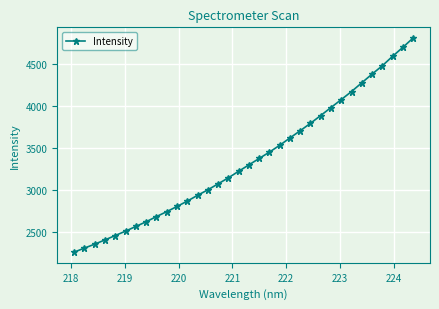

What is the difference between the maximum and minimum values?

2549.1